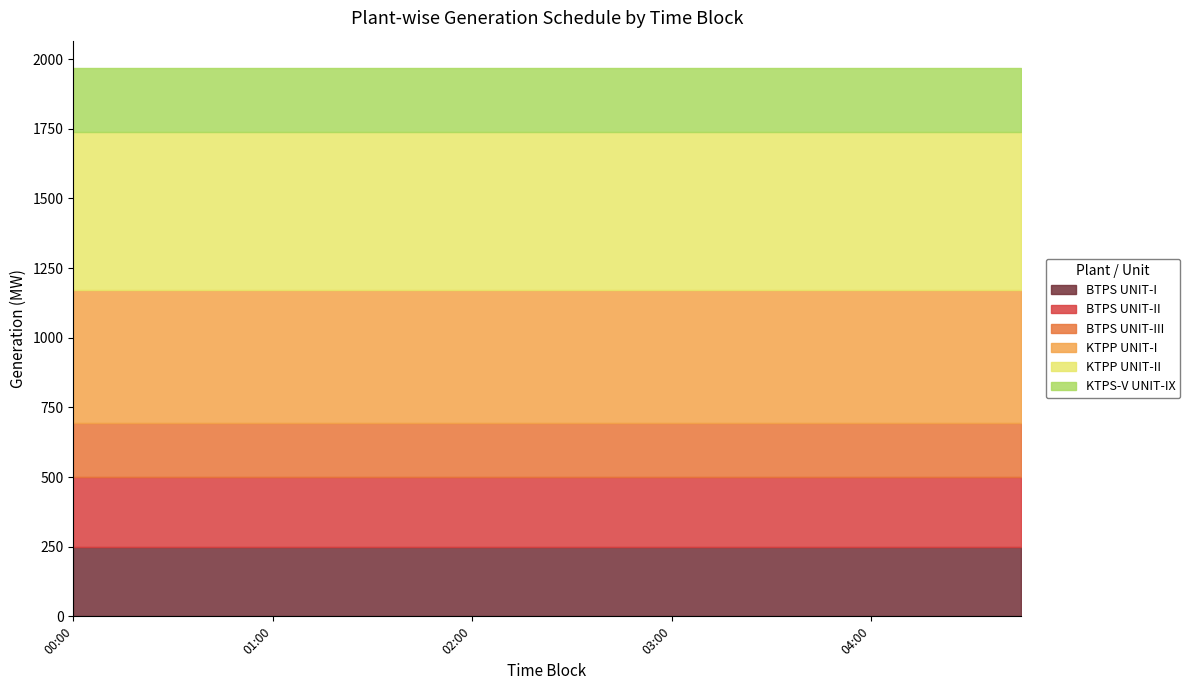

Which label corresponds to the largest value in the chart?

00:00